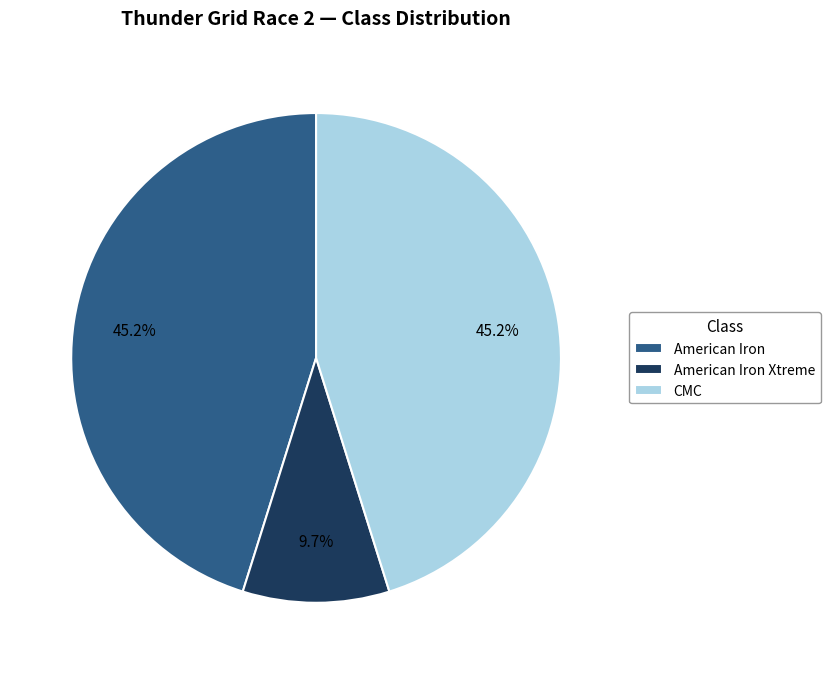

Which has a higher value, American Iron or American Iron Xtreme?

American Iron